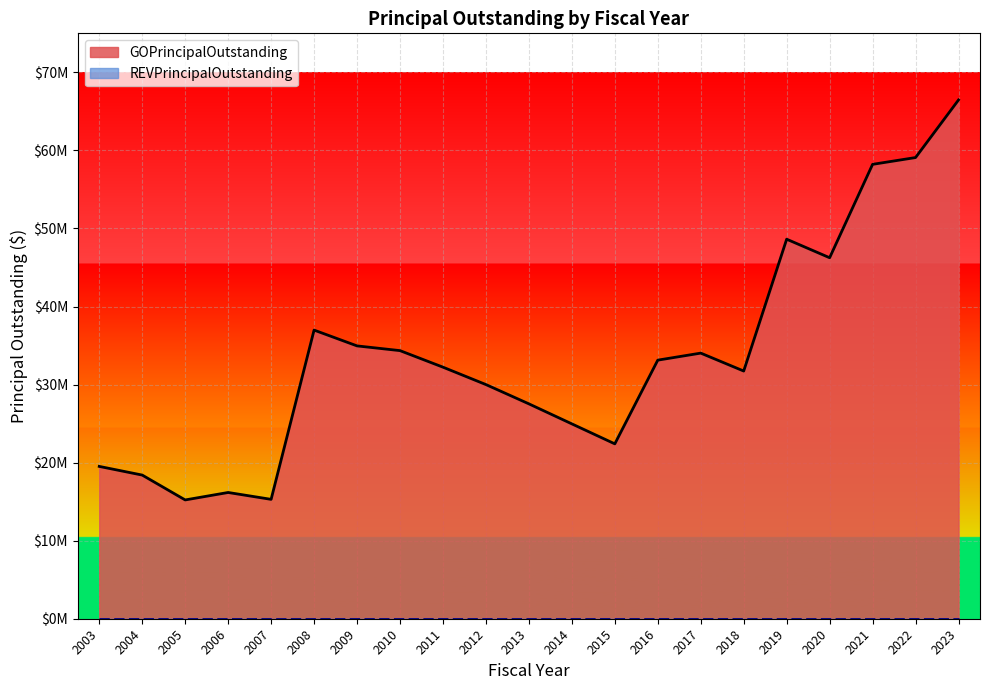

What is the greatest value displayed?

66465000